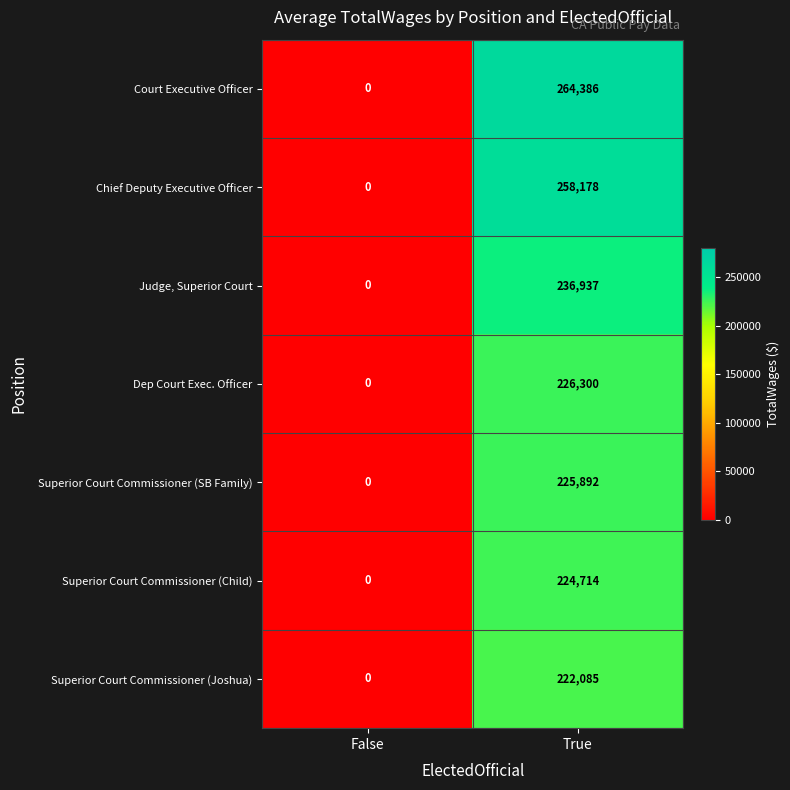

Reading left to right, what are all the values shown in this chart?

Court Executive Officer: 0	264386
Chief Deputy Executive Officer: 0	258178
Judge, Superior Court: 0	236937
Dep Court Exec. Officer: 0	226300
Superior Court Commissioner (SB Family): 0	225892
Superior Court Commissioner (Child): 0	224714
Superior Court Commissioner (Joshua): 0	222085